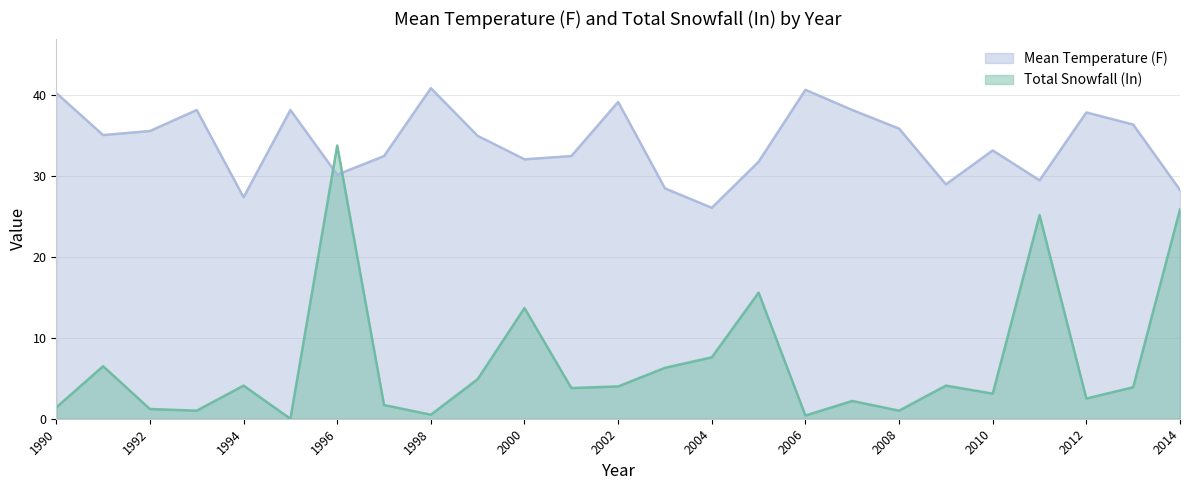

How many times do Total Snowfall (In) and Mean Temperature (F) cross each other?

2